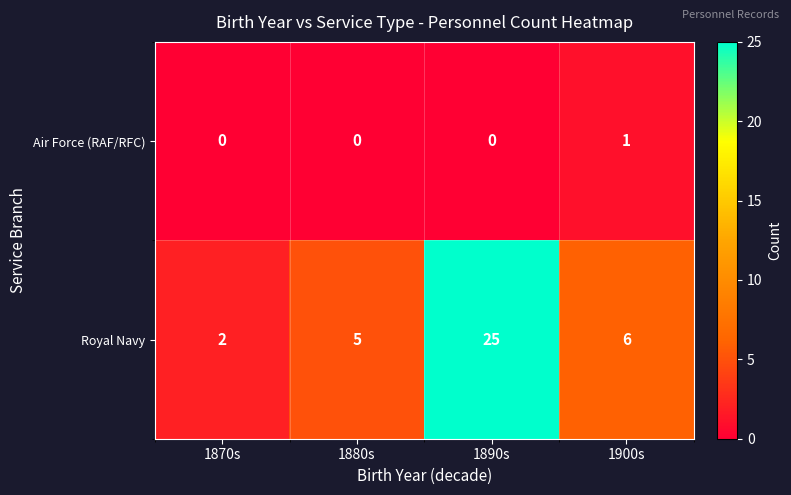

Rank the series at 1880s from highest to lowest value.

row_1, row_0